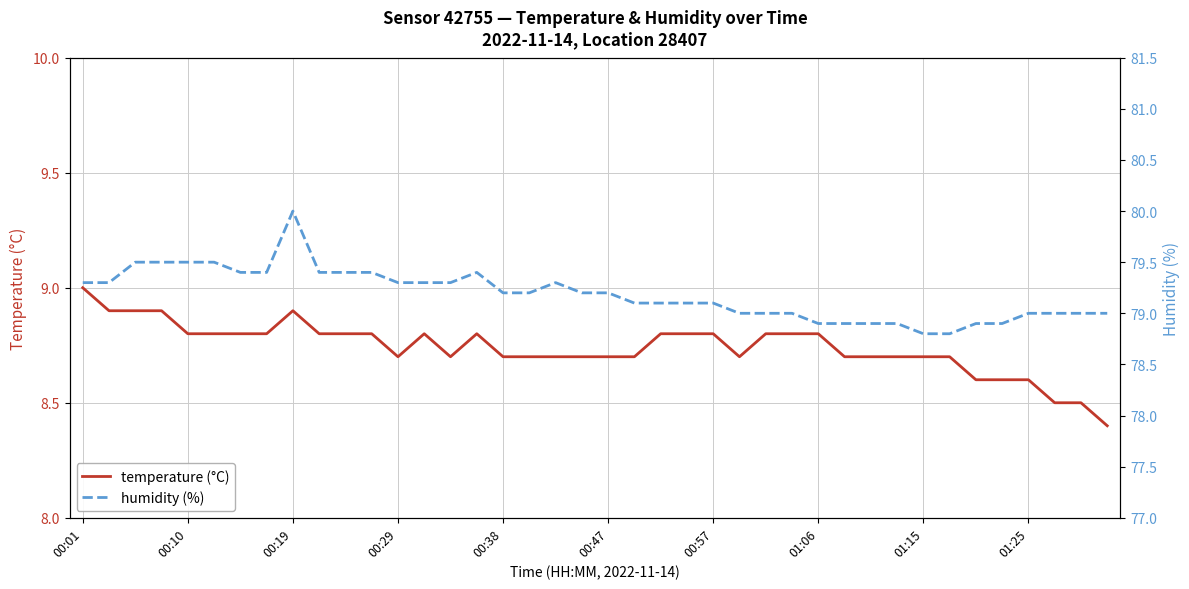

True or false: temperature (°C) has a value of 4.9 at 01:25.

False